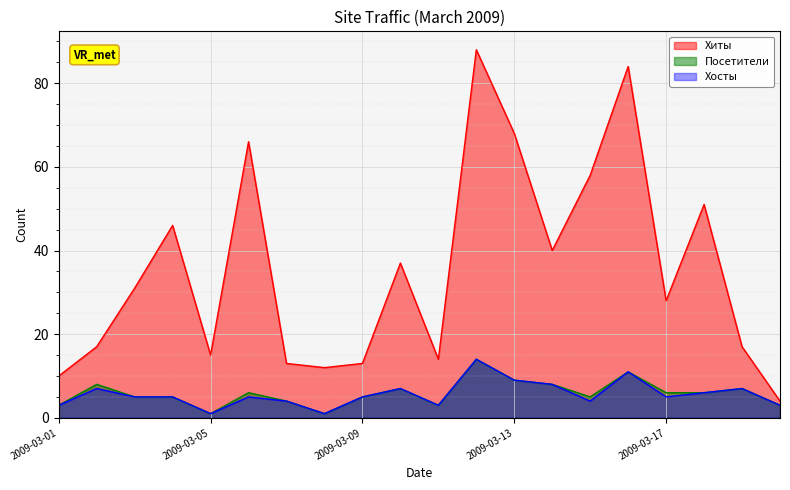

What is the sum of the Хиты values at 2009-03-04 and 2009-03-12?

134